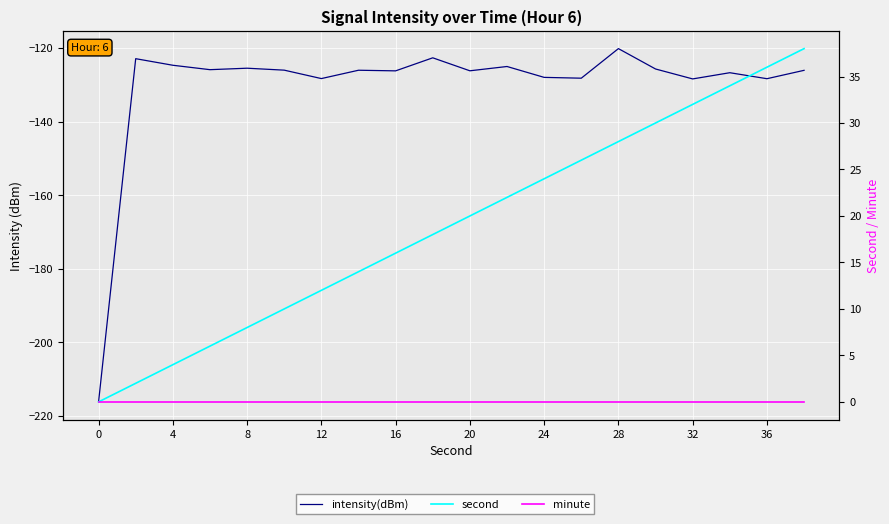

Which series has the largest total across all categories?

second